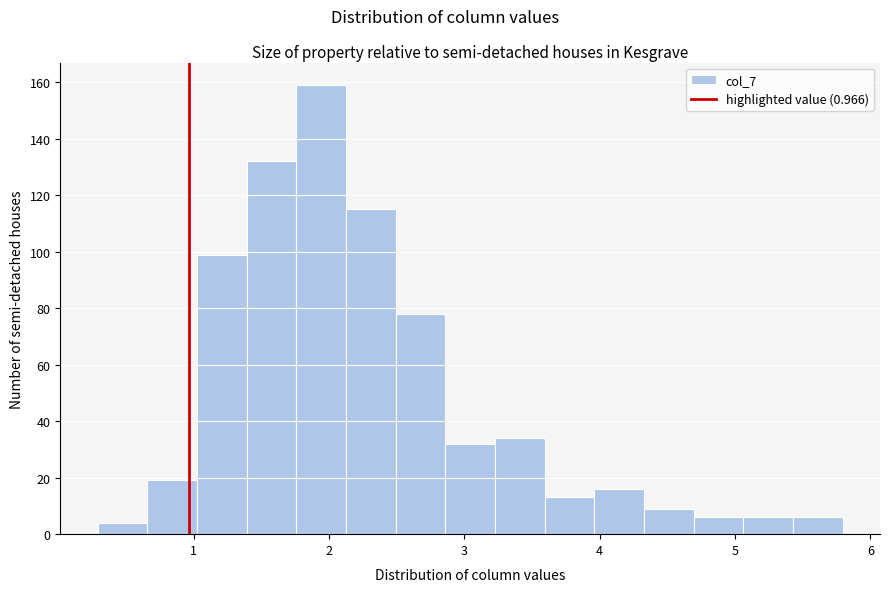

Around what value on the x-axis is the tallest bar? Give the approximate position of its centre, as read against the axis.

1.9